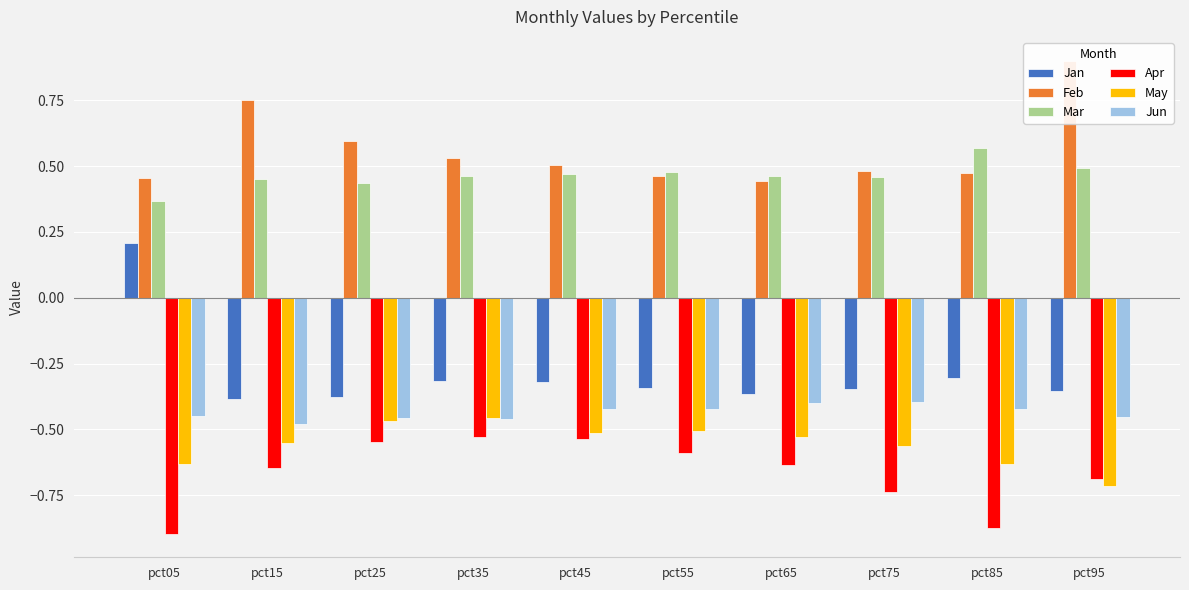

Rank the categories by Apr value from lowest to highest.

pct05, pct85, pct75, pct95, pct15, pct65, pct55, pct25, pct45, pct35